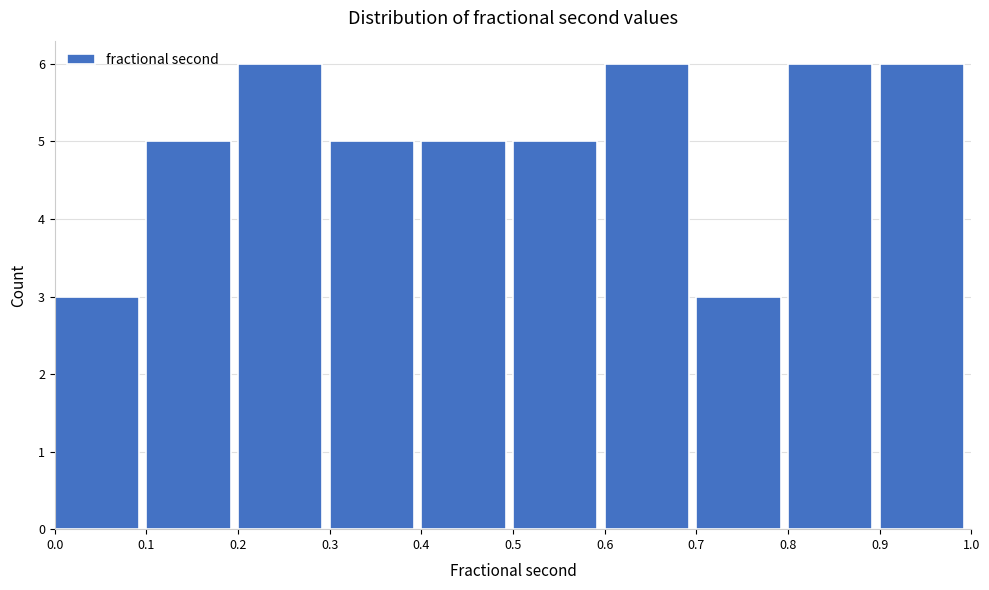

Reading left to right, transcribe this chart: for each bar, give the range it covers on the x-axis and its height. The values are not printed on the chart, so give them approximately, as read against the axis.

0.0 to 0.1: 3
0.1 to 0.2: 5
0.2 to 0.3: 6
0.3 to 0.4: 5
0.4 to 0.5: 5
0.5 to 0.6: 5
0.6 to 0.7: 6
0.7 to 0.8: 3
0.8 to 0.9: 6
0.9 to 1.0: 6